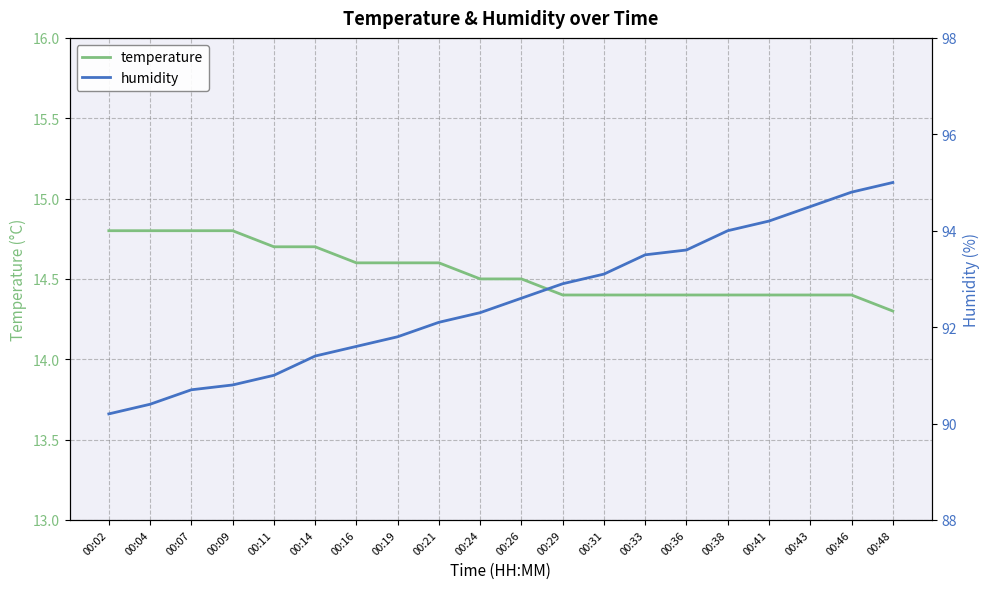

Count the number of data series in this chart.

2